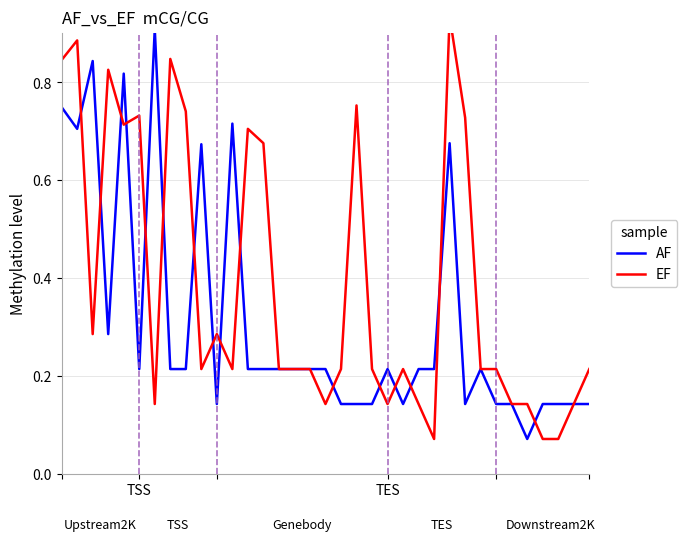

What are all the series names shown in the legend?

AF, EF